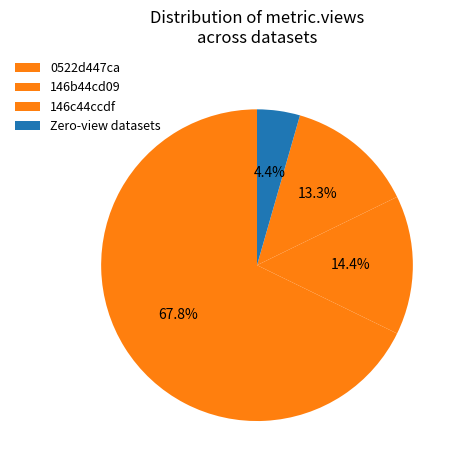

How many segments does this pie chart have?

4